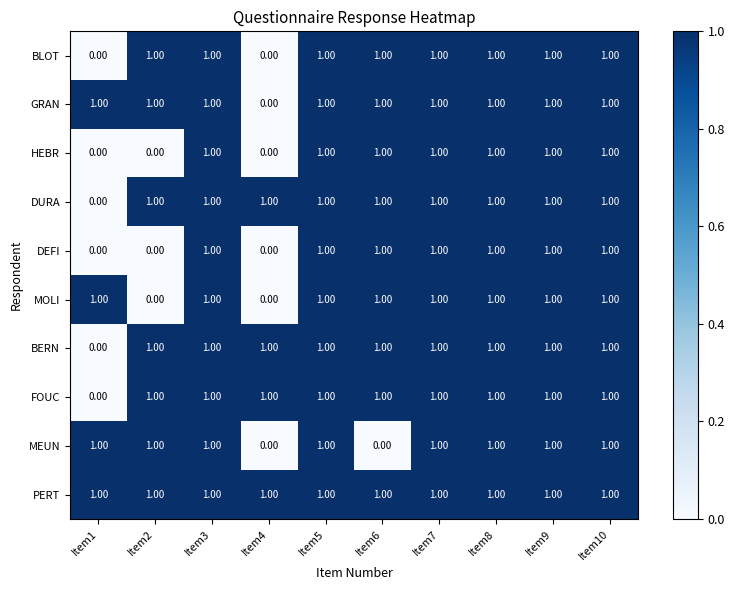

Which series has the largest total across all categories?

PERT